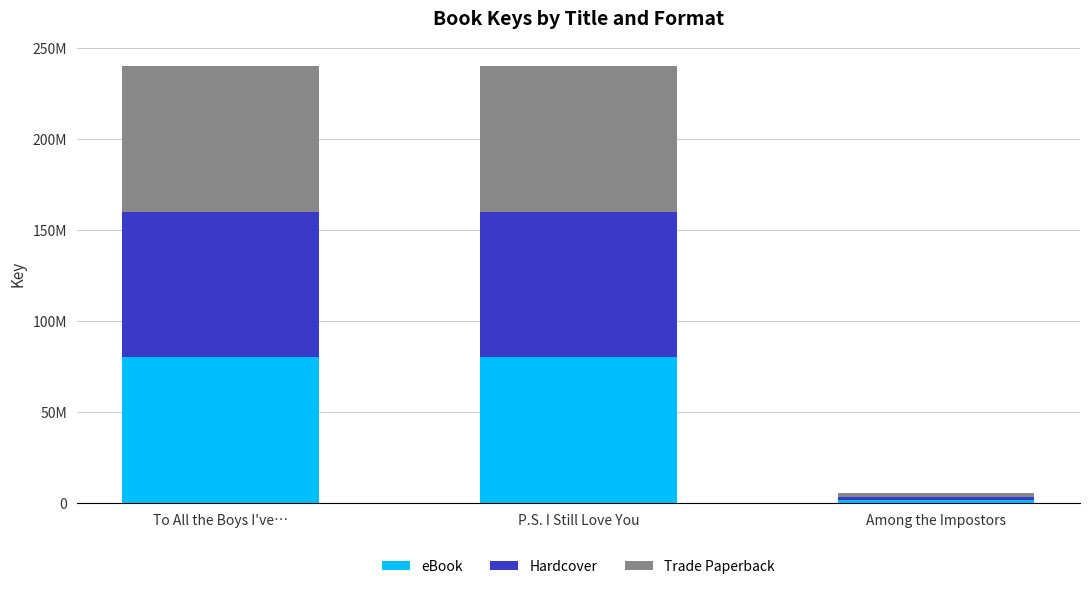

Does the chart contain any negative values?

No